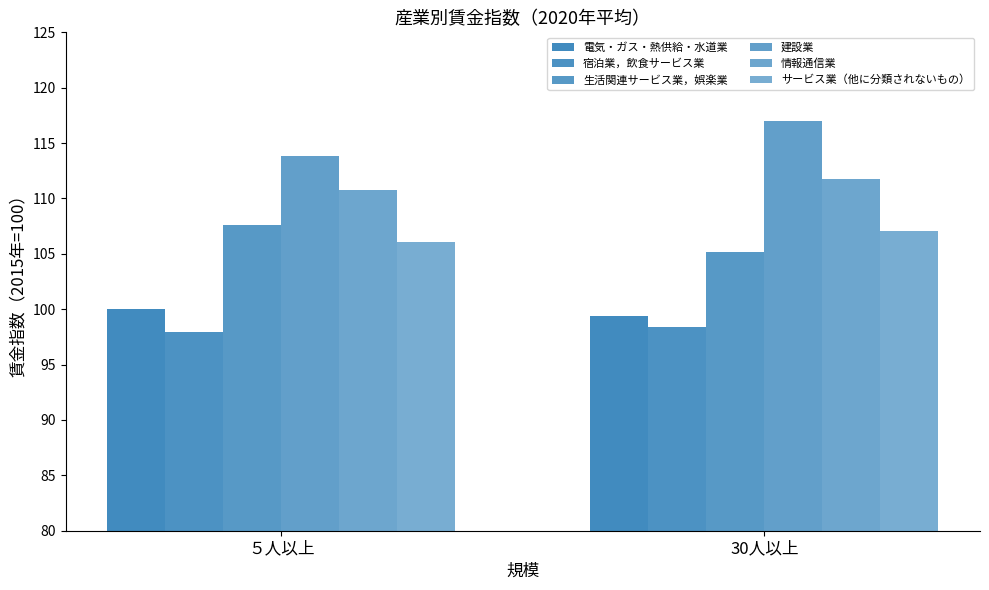

Reading left to right, transcribe all the data shown in this chart.

電気・ガス・熱供給・水道業: 100.0	99.4
宿泊業，飲食サービス業: 97.9	98.4
生活関連サービス業，娯楽業: 107.6	105.2
建設業: 113.8	117.0
情報通信業: 110.8	111.8
サービス業（他に分類されないもの）: 106.1	107.1